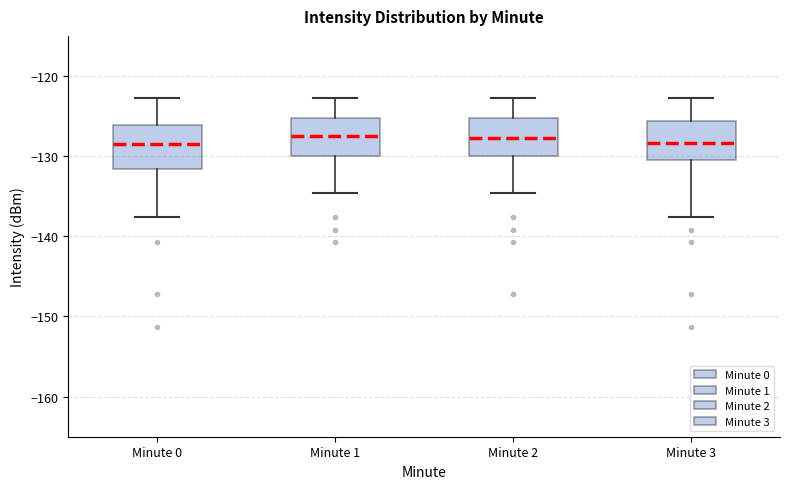

Reading left to right, read every box against the y-axis: the position of its median line, the range the box covers, and the ends of its whiskers. The values are not printed on the chart, so give them approximately, as read against the axis.

Minute 0: median -128, box -132 to -126, whiskers -138 to -123
Minute 1: median -128, box -130 to -125, whiskers -135 to -123
Minute 2: median -128, box -130 to -125, whiskers -135 to -123
Minute 3: median -128, box -130 to -126, whiskers -138 to -123